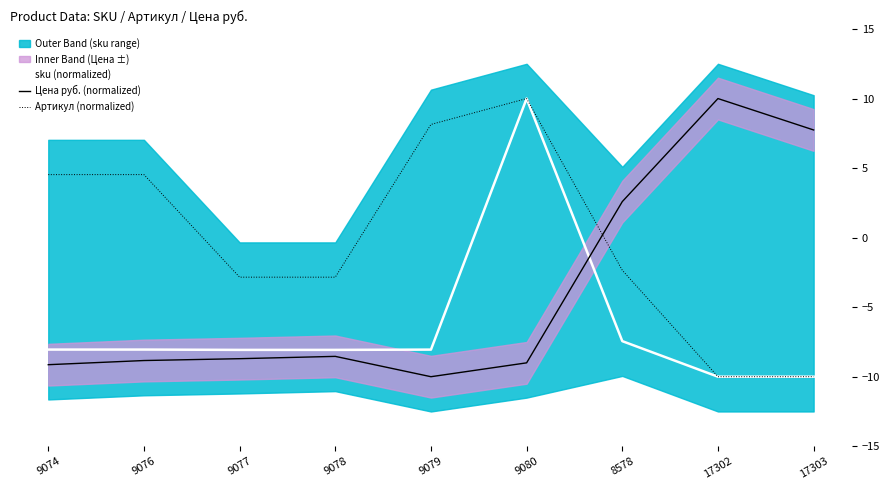

What is the label of the 3rd point from the left?

9077